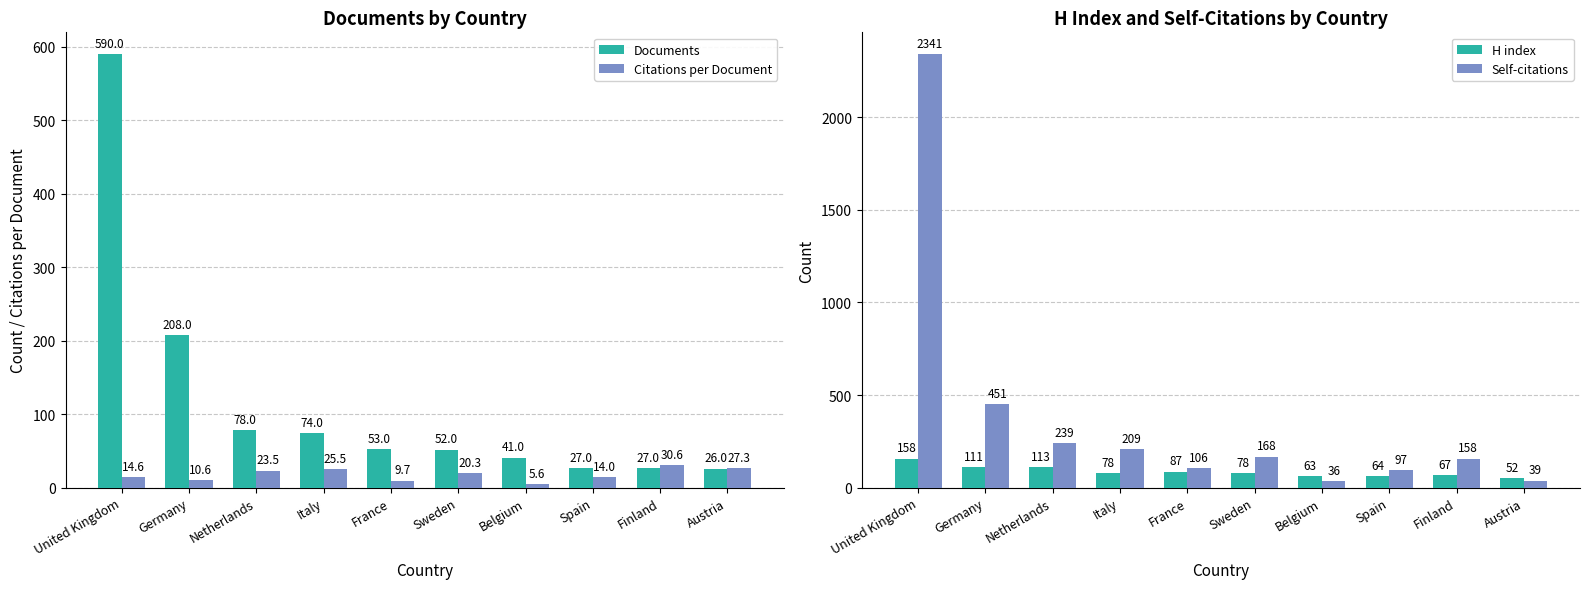

Where does the H index series first go above 78?

United Kingdom